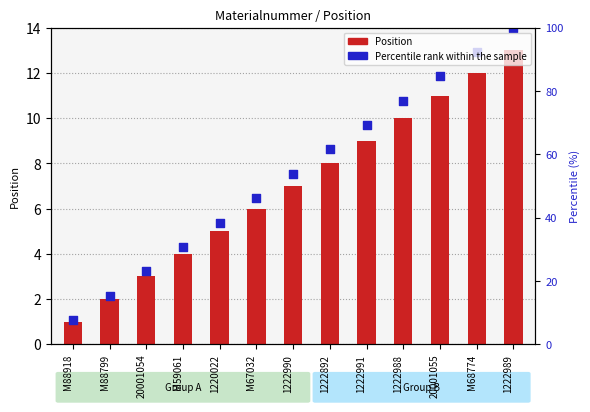

What is the total value across all series at 20001055?

22.8